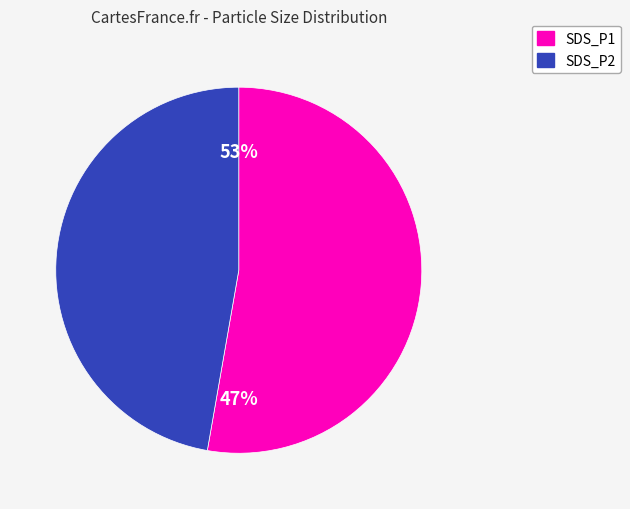

Does SDS_P1 account for over 50% of the chart?

Yes